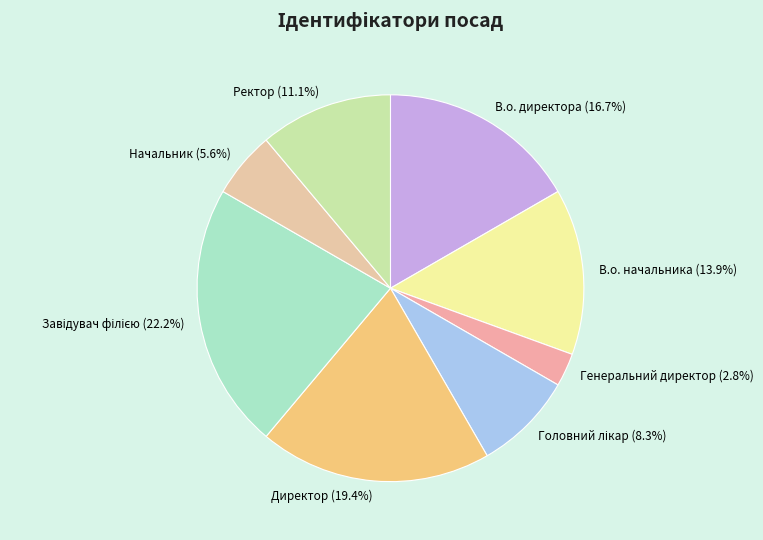

Count the number of slices in the pie.

8